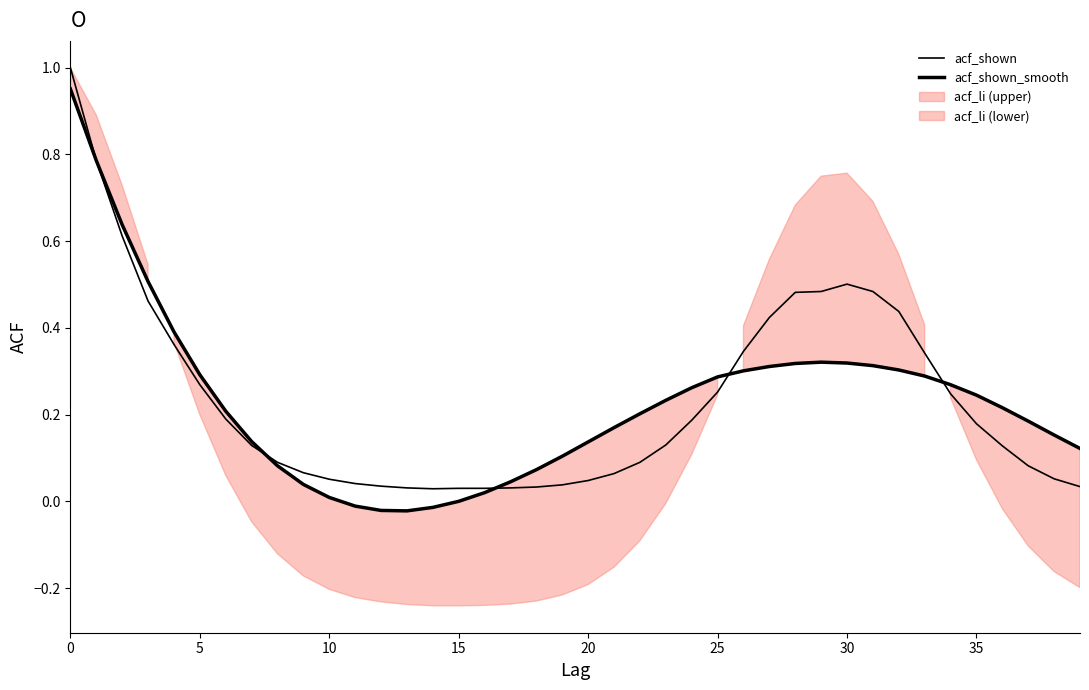

Which has a higher value, 24 or 30?

30